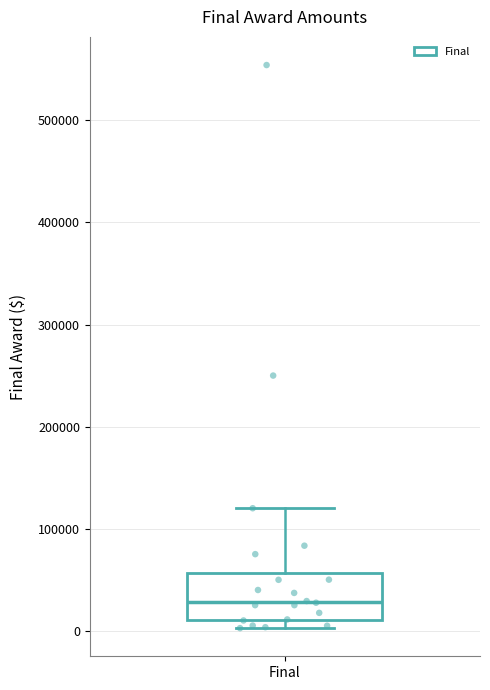

Read this box plot against the y-axis: the position of the median line, the range covered by the box, and the ends of both whiskers. The values are not printed on the chart, so give them approximately, as read against the axis.

median 30000, box 10000 to 60000, whiskers 0 to 120000